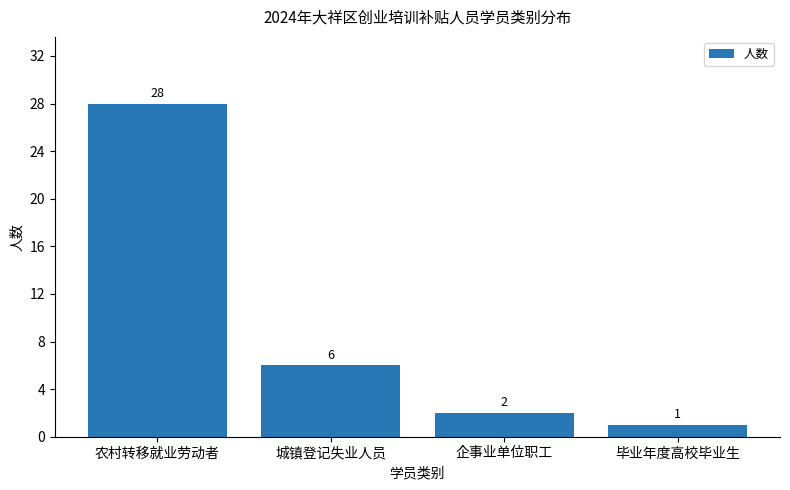

At which category does the chart reach its peak across all series?

农村转移就业劳动者